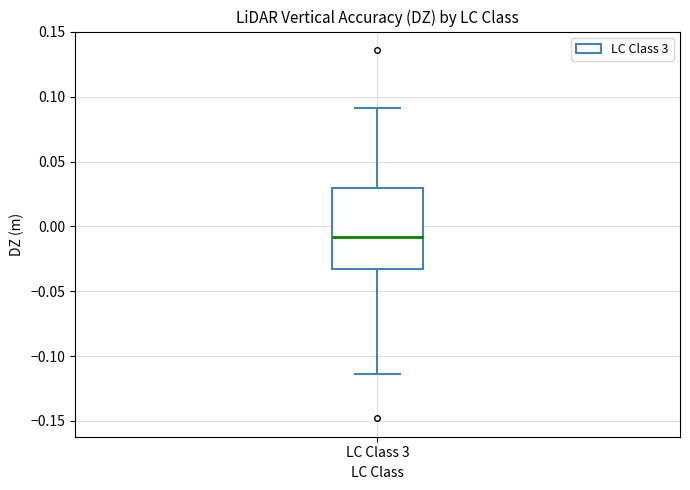

Read this box plot against the y-axis: the position of the median line, the range covered by the box, and the ends of both whiskers. The values are not printed on the chart, so give them approximately, as read against the axis.

median -0.010, box -0.035 to 0.030, whiskers -0.115 to 0.090